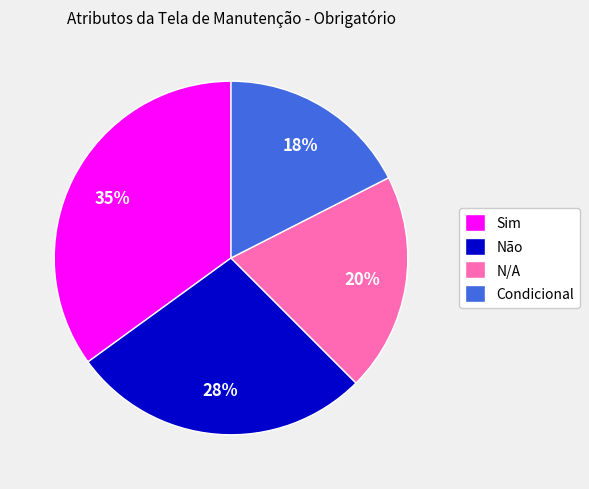

How many segments does this pie chart have?

4